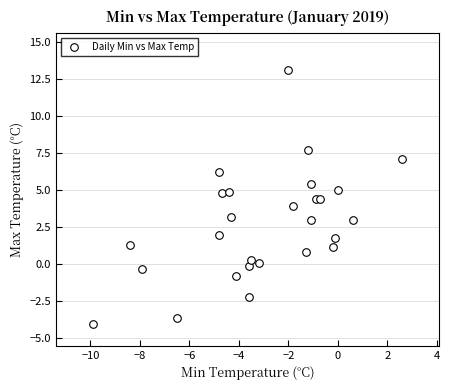

What is the range of X values (max minus min)?

12.5